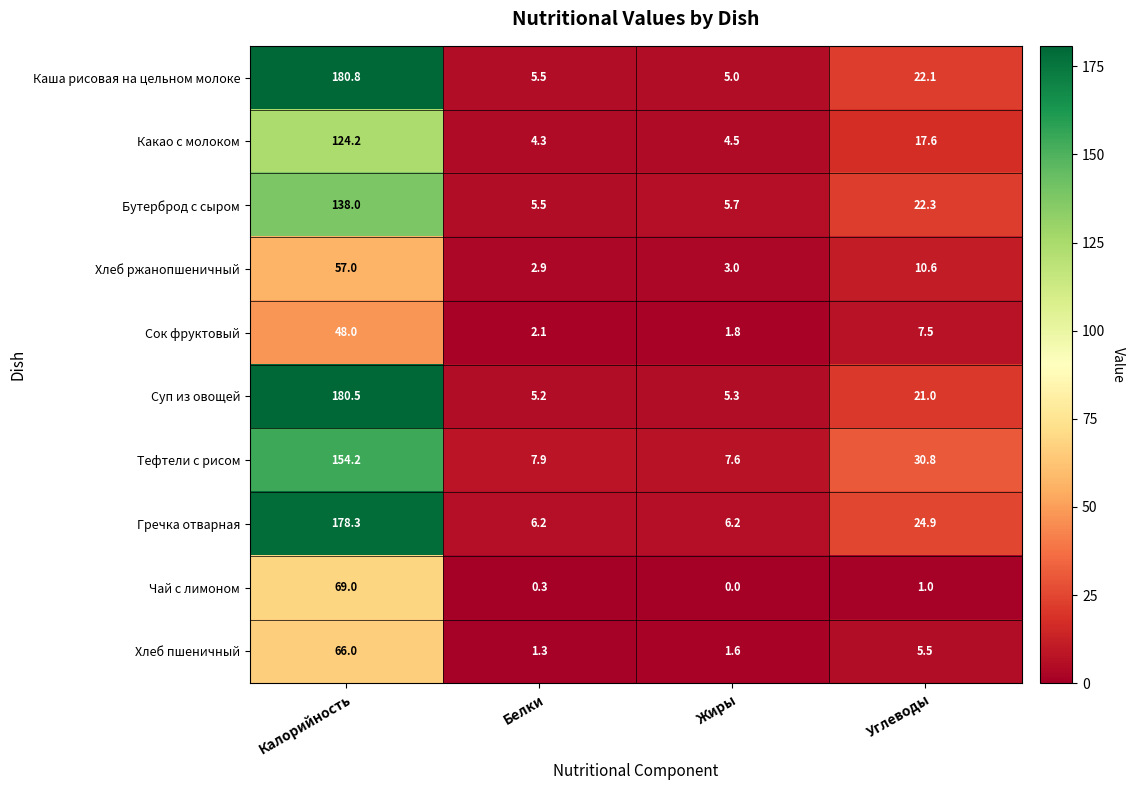

What is the difference between the maximum and minimum values in the Гречка отварная series?

172.1